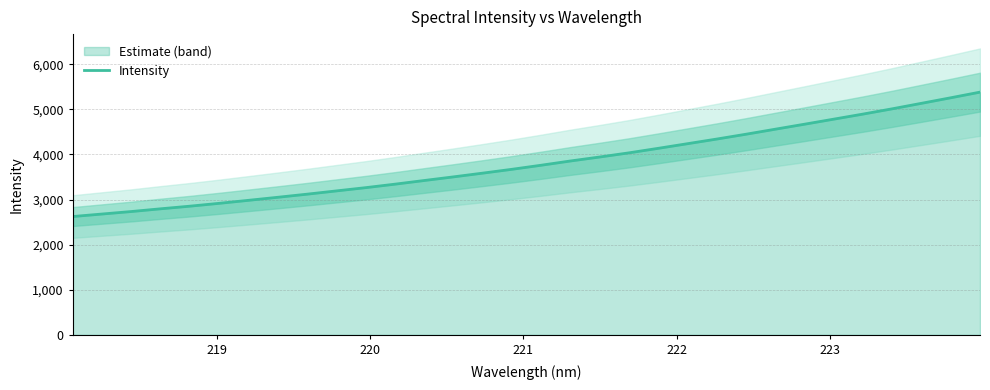

What is the average value?

3819.0